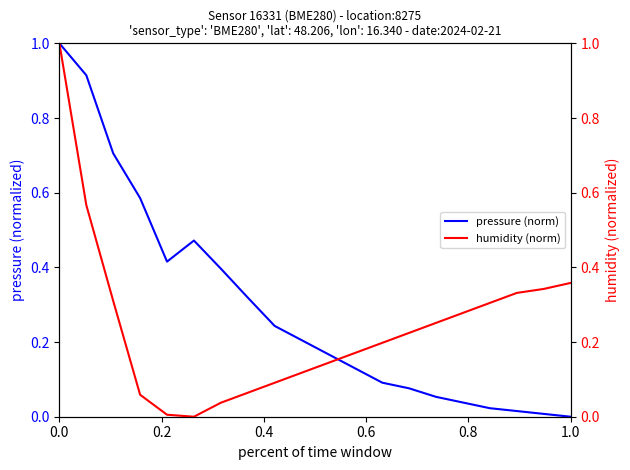

How many values in the humidity (norm) series exceed 0?

19